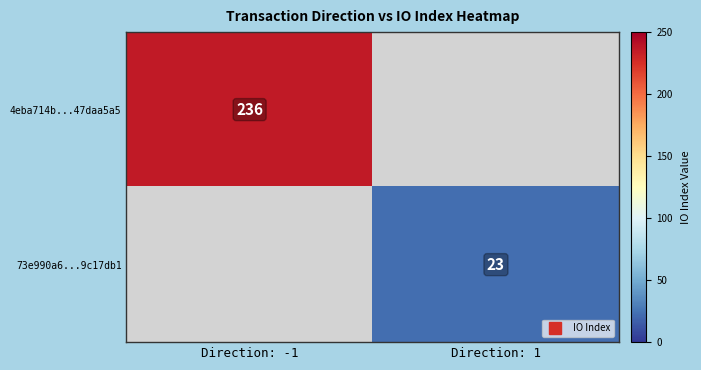

Count the number of categories in the chart.

2